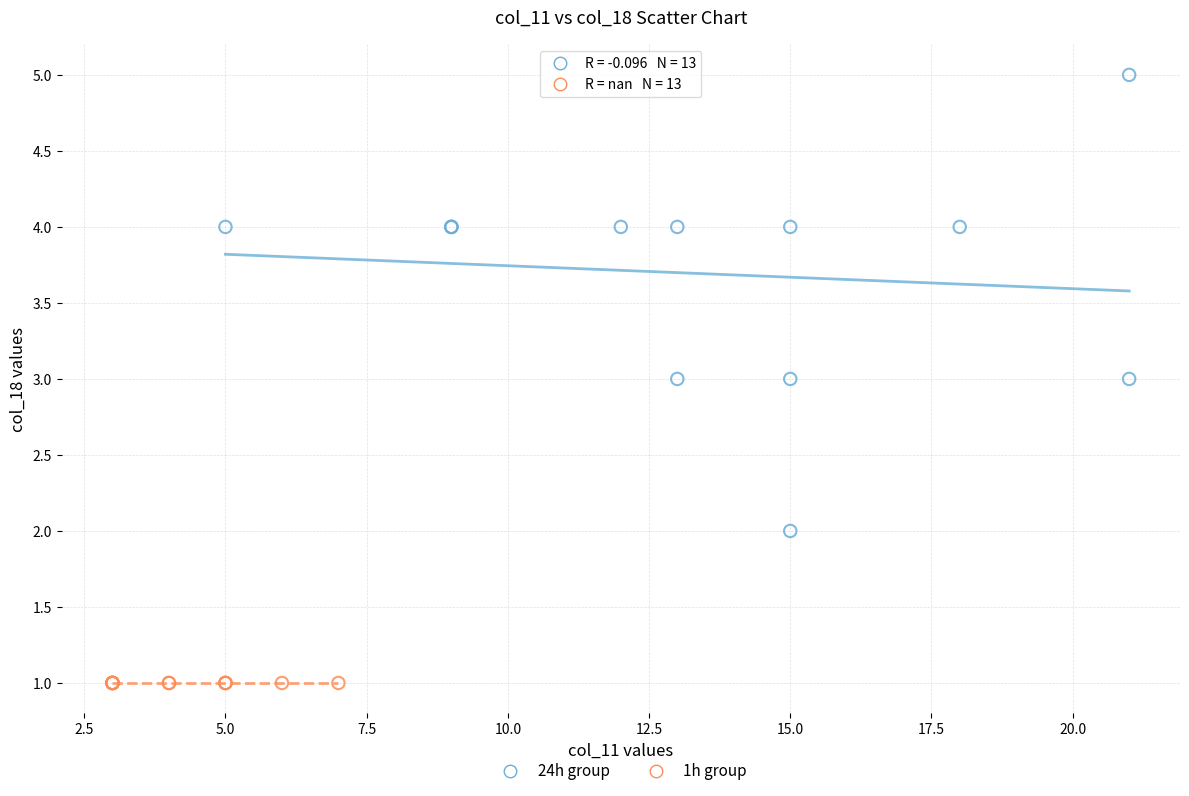

Which series reaches the maximum Y coordinate?

24h group